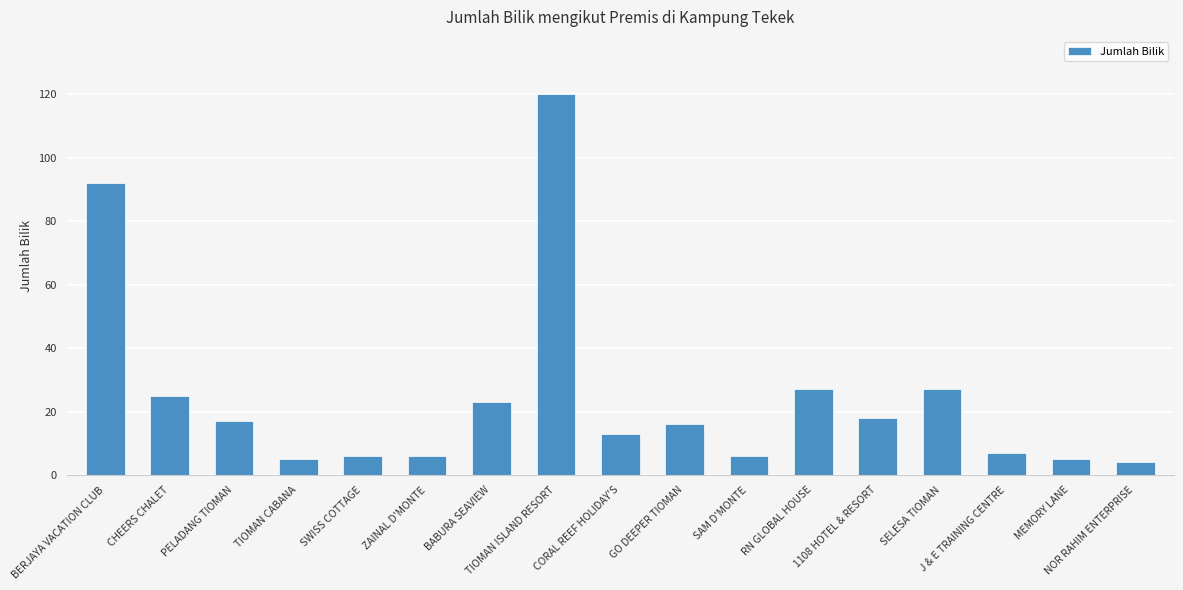

What position from the left is SELESA TIOMAN?

14